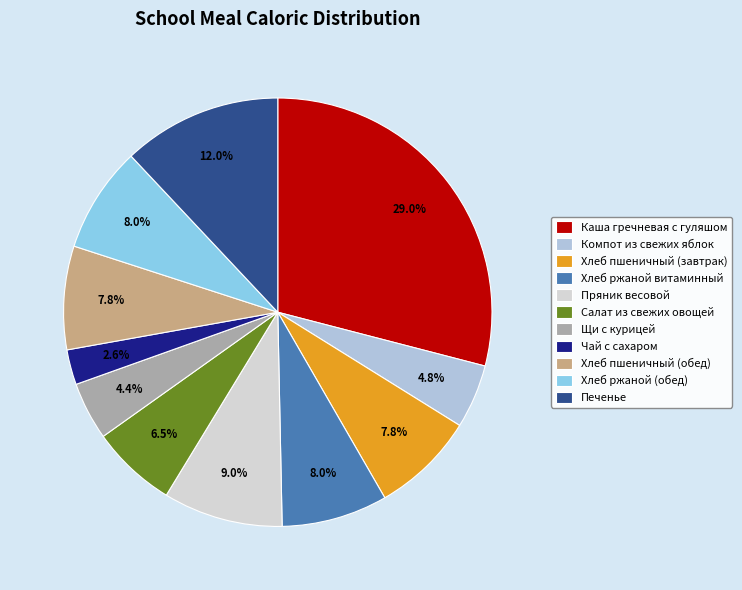

What percentage is the Хлеб ржаной (обед) slice, to the nearest percent?

8%